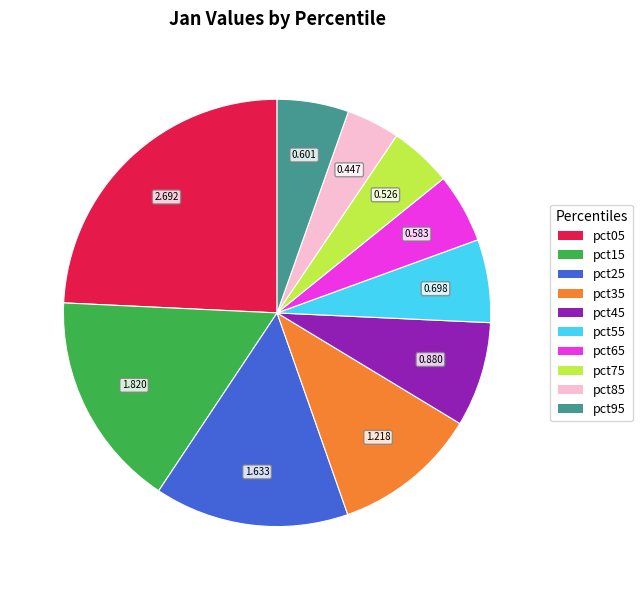

The pct65 slice represents 1% of the pie. True or false?

False